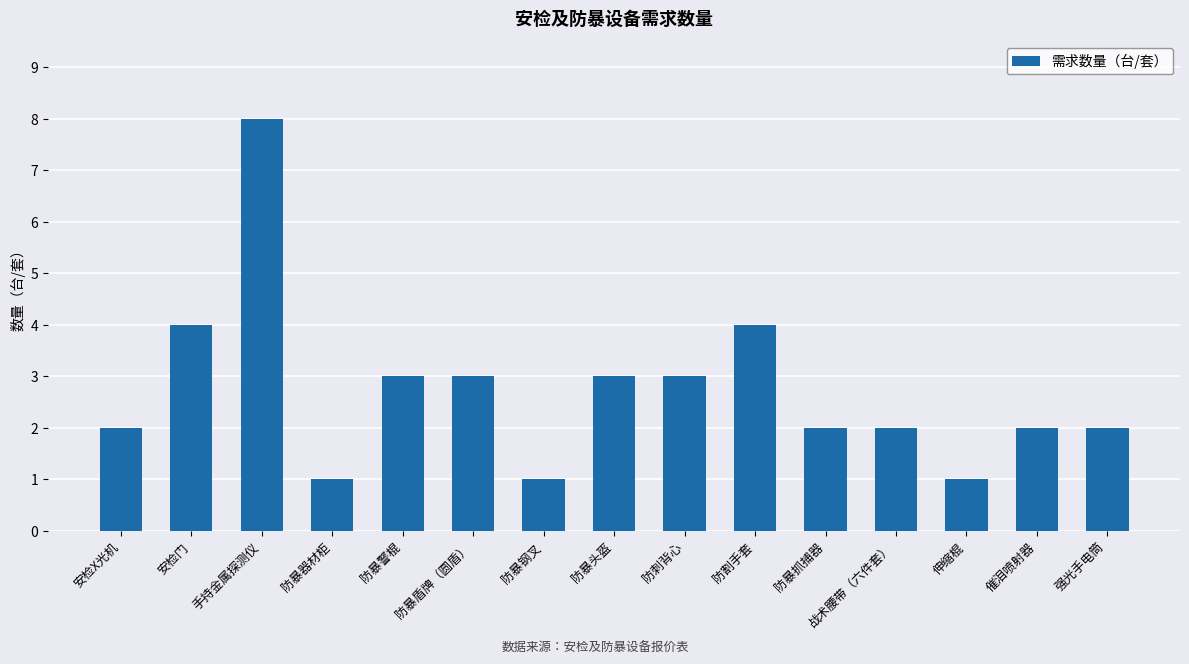

What is the sum of all values?

41